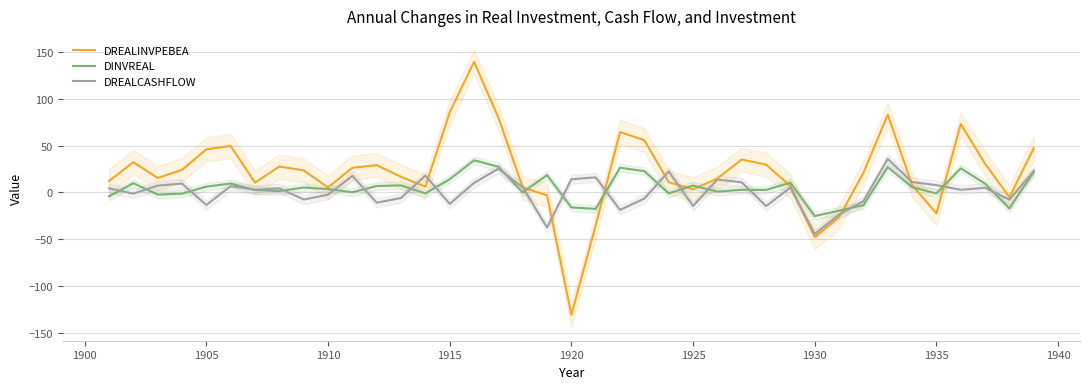

Is it true that DREALCASHFLOW equals -2.4 at 1910?

True